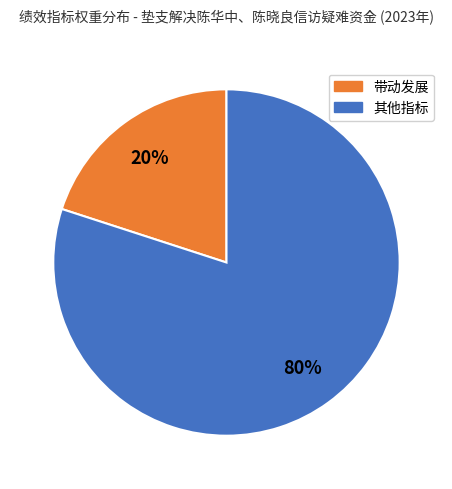

To the nearest percent, what is the difference between the largest and smallest slice percentages?

60%